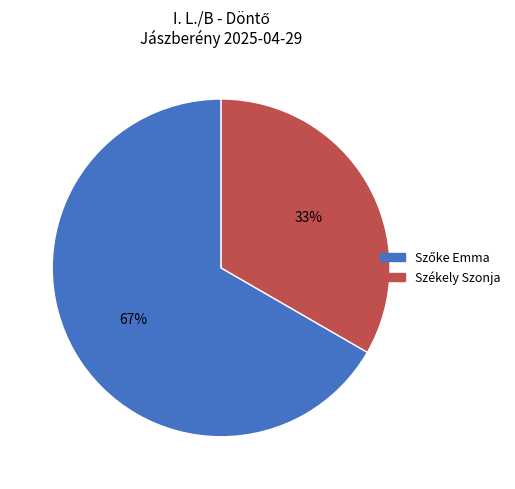

Is there any slice that represents more than half of the pie?

Yes